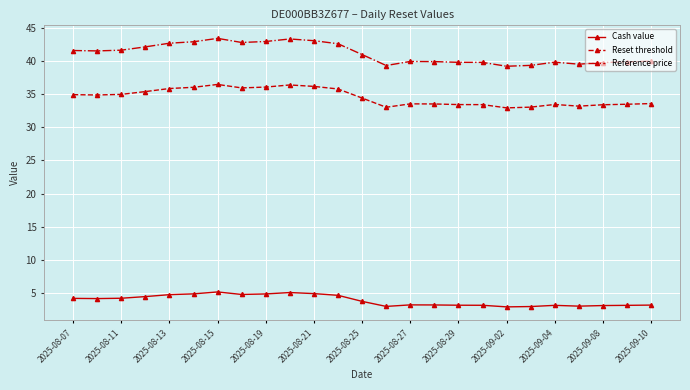

Which series has the largest total across all categories?

Reference price